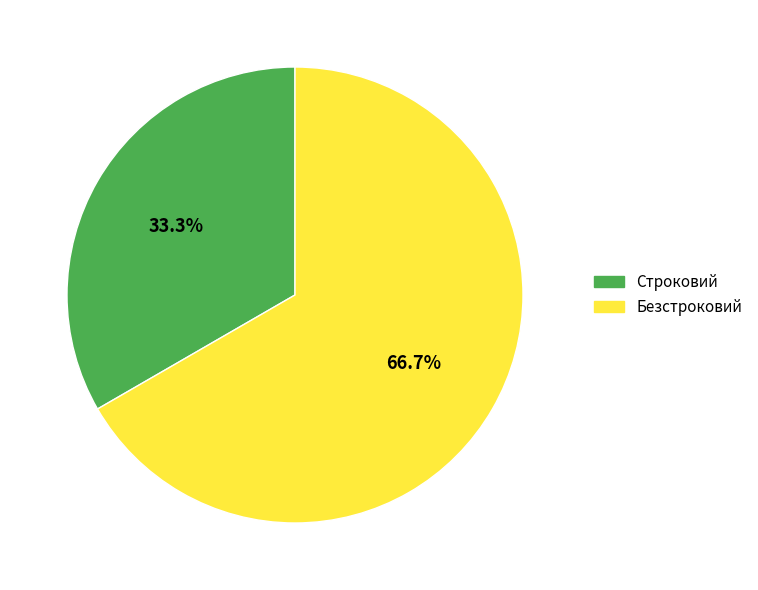

What percentage is the Строковий slice, to the nearest percent?

33%